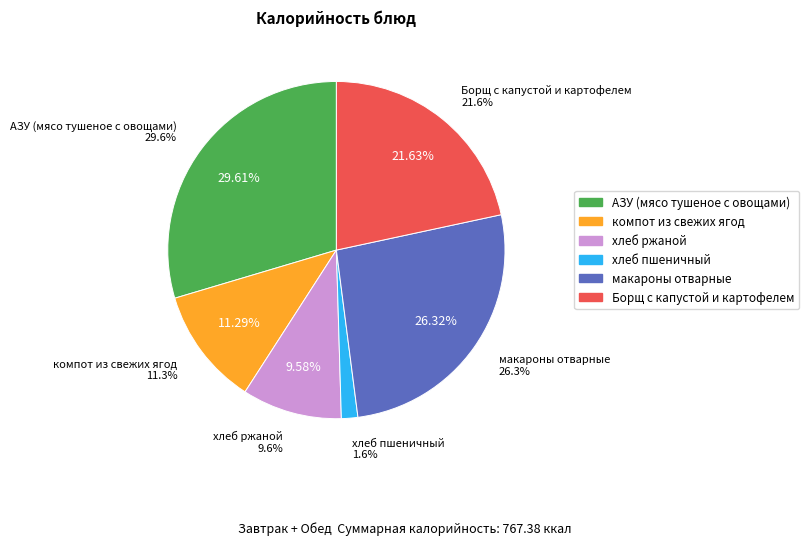

Is the sum of хлеб ржаной and макароны отварные greater than half?

No